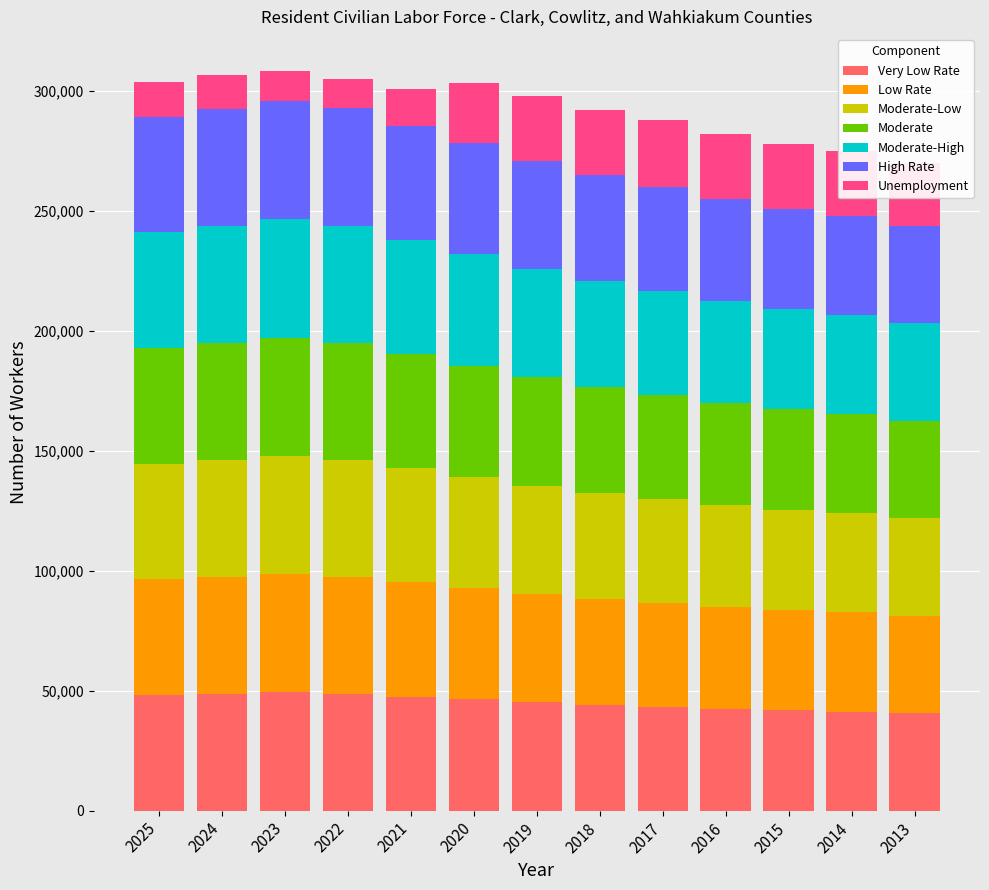

What is the total value across all series at 2014?

275000.0